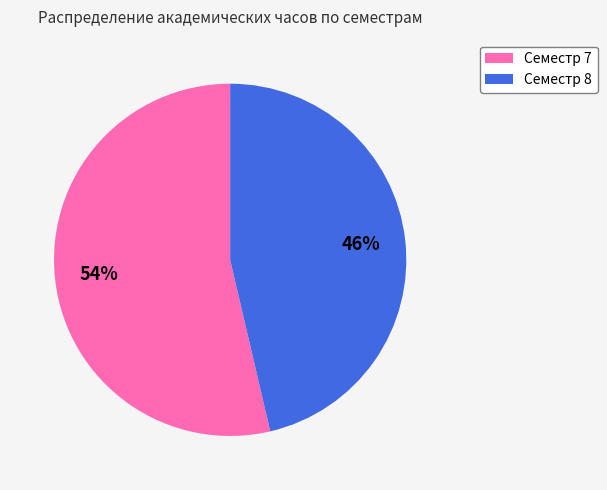

The Семестр 7 slice represents 68% of the pie. True or false?

False